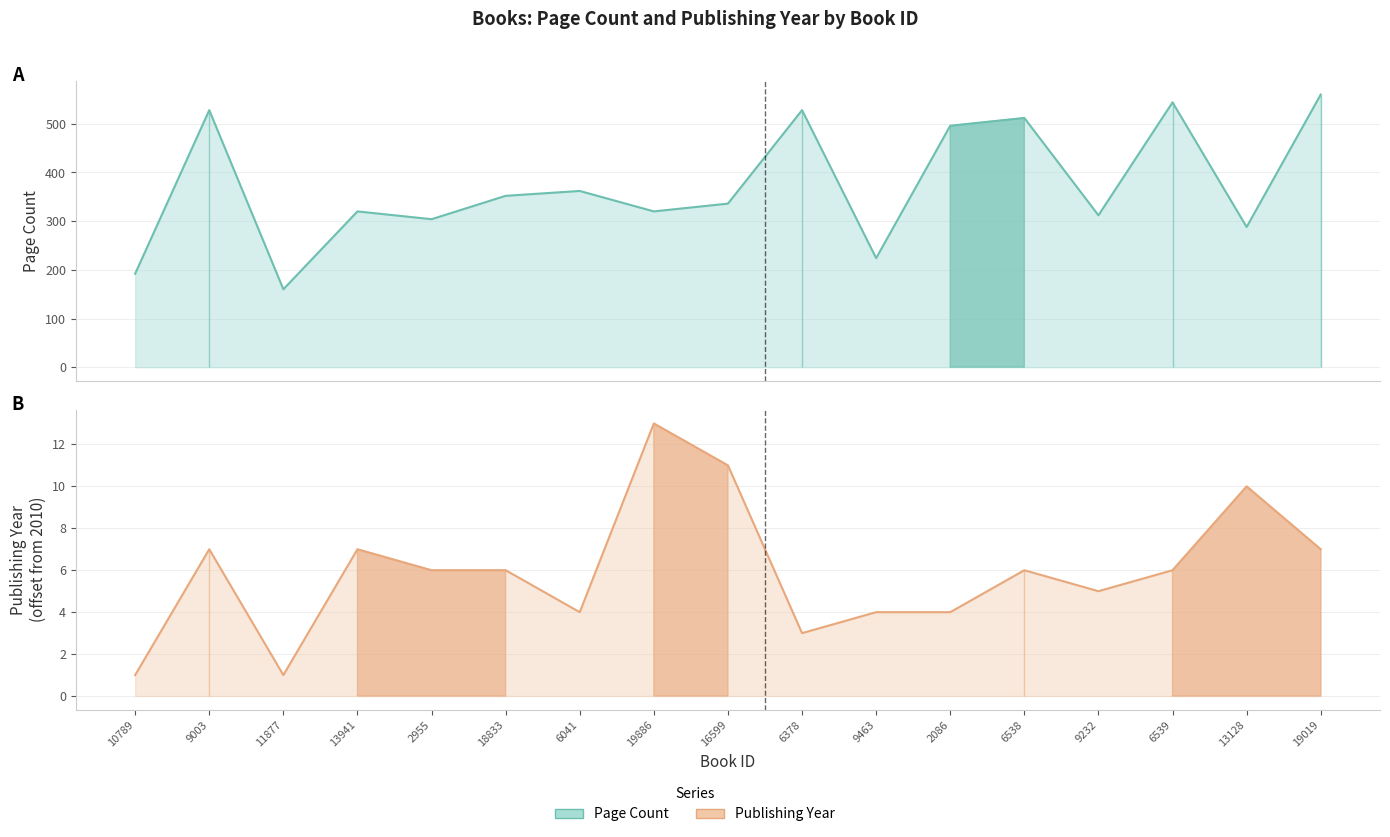

True or false: pageCount and publishingYear cross at least once.

False